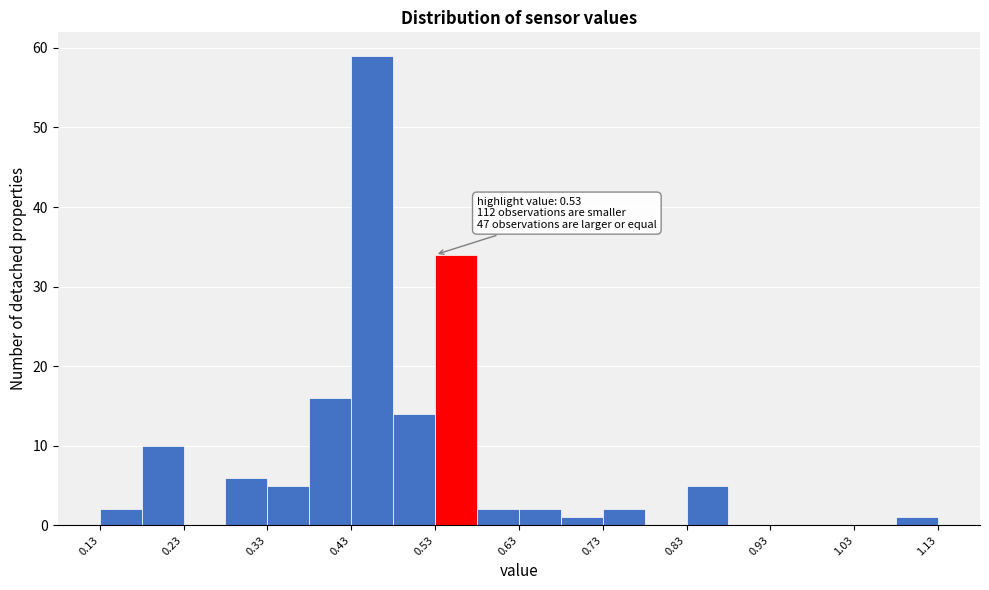

Over which range of the x-axis is the bar tallest?

0.43 to 0.48